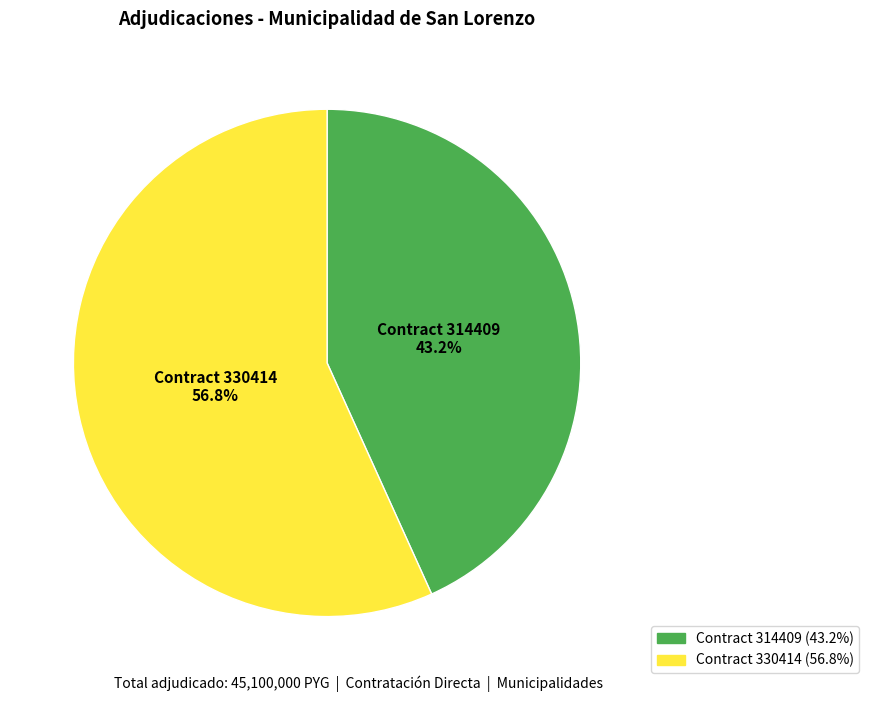

How many segments does this pie chart have?

2